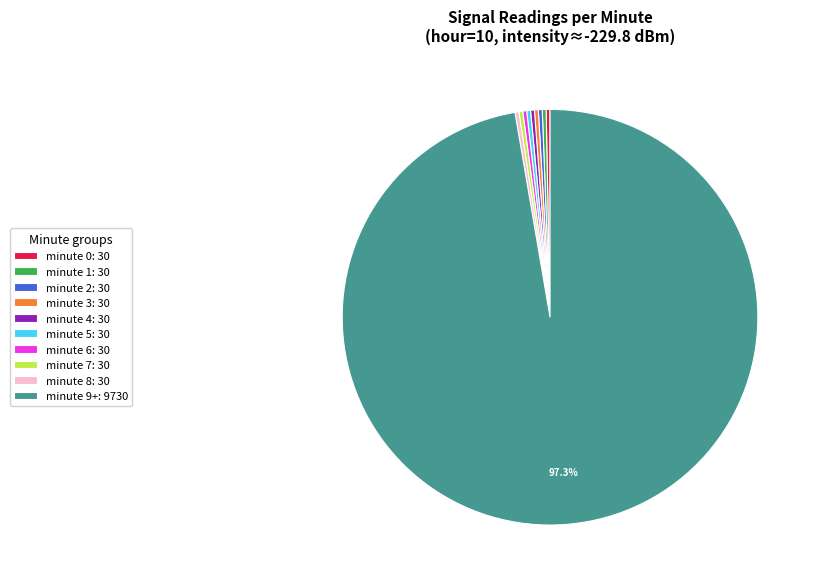

What portion of the pie excludes minute 9+: 9730?

2.7%